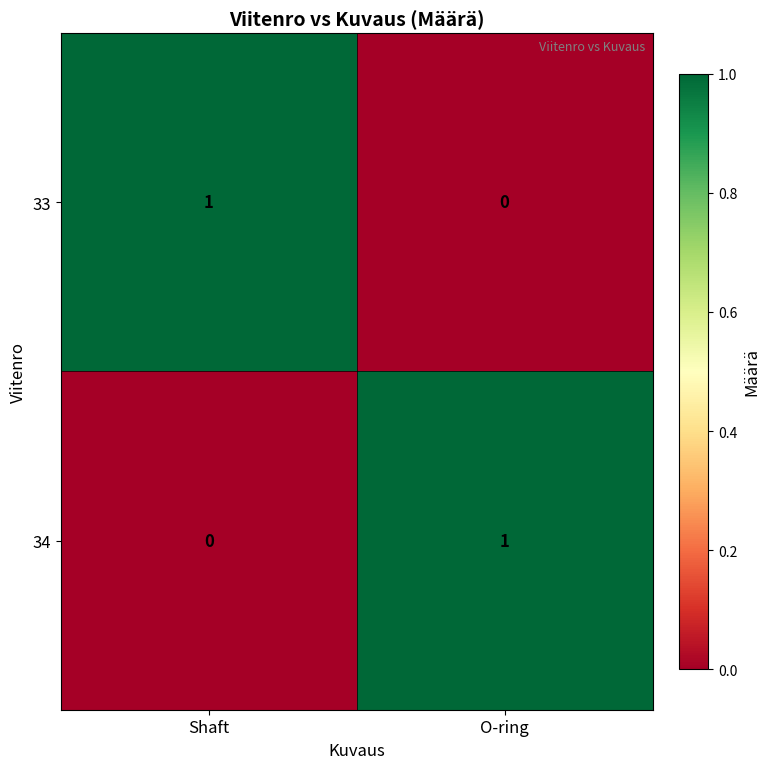

How many categories are shown in the chart?

2